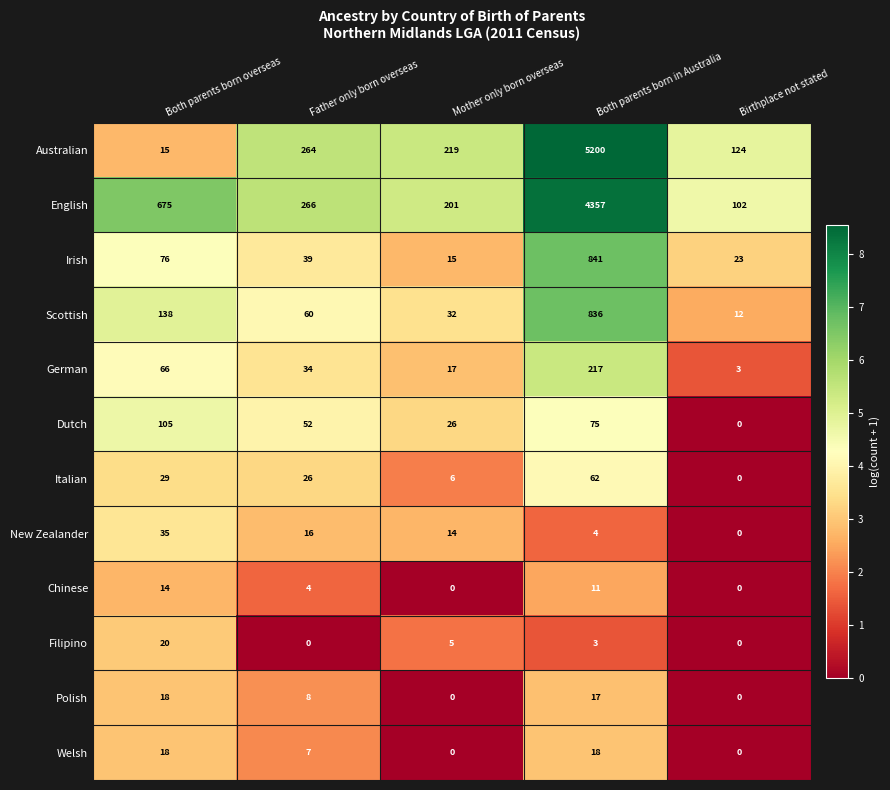

Between Both parents born in Australia and Birthplace not stated, which series saw the biggest shift?

Australian